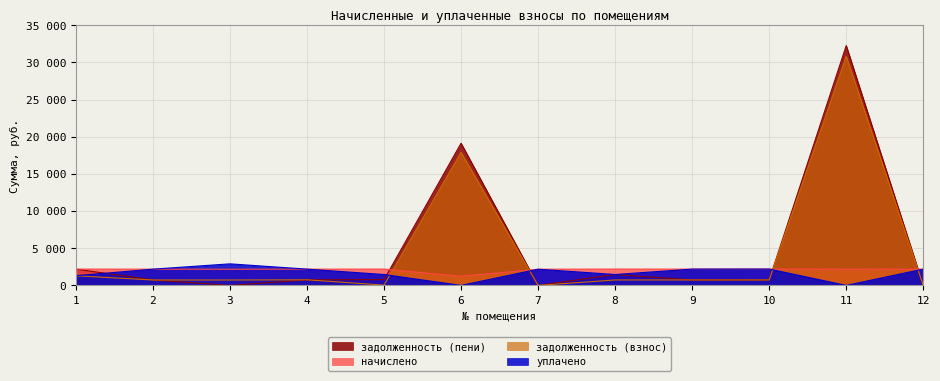

Between 9 and 11, which series saw the biggest shift?

задолженность (пени)